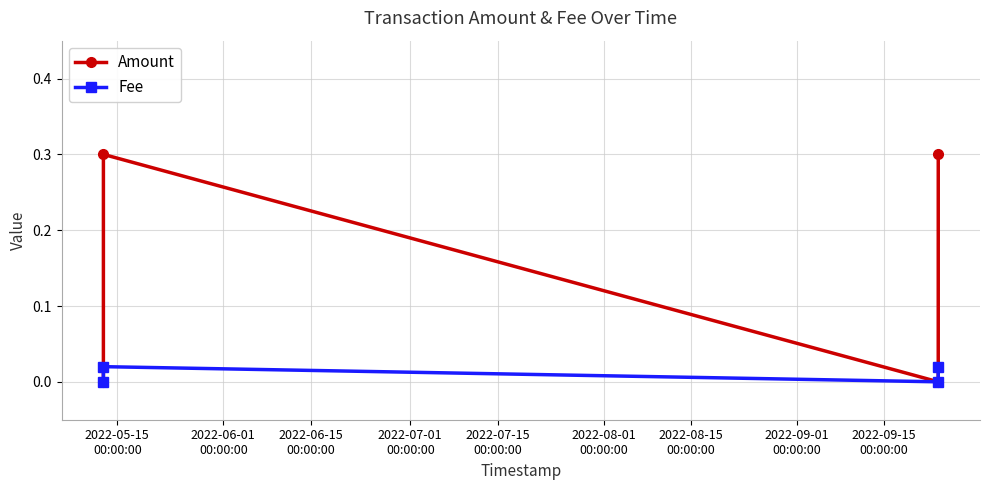

What are all the series names shown in the legend?

Amount, Fee